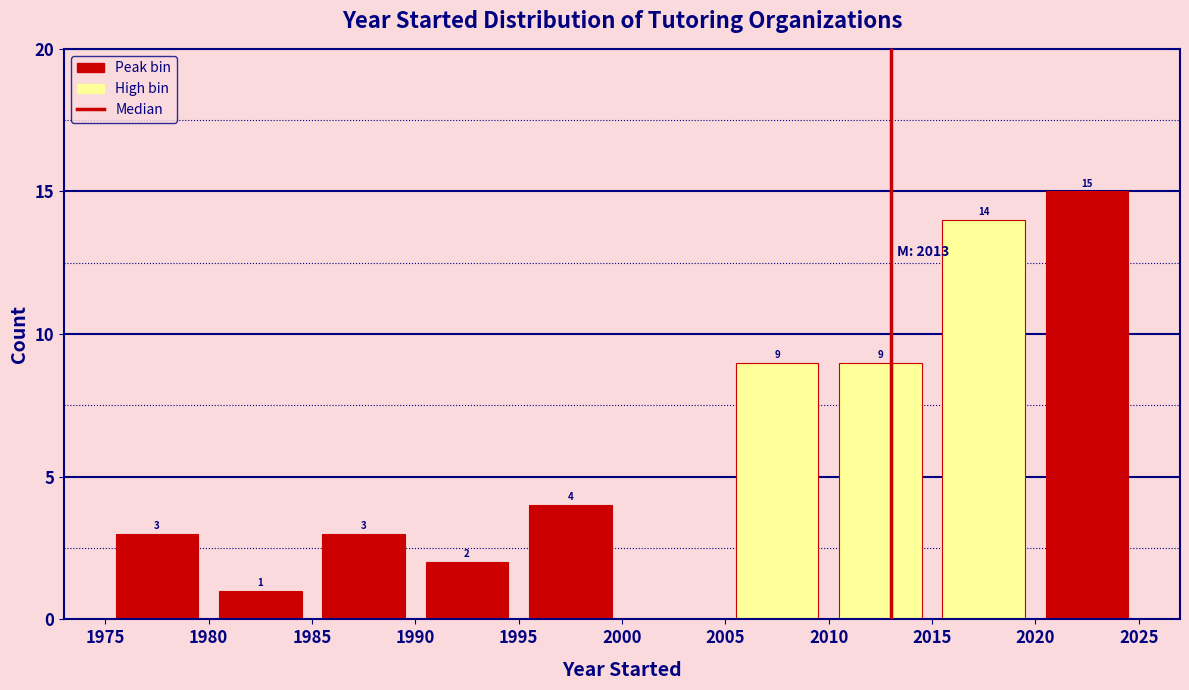

Over which range of the x-axis is the bar tallest?

2020 to 2025